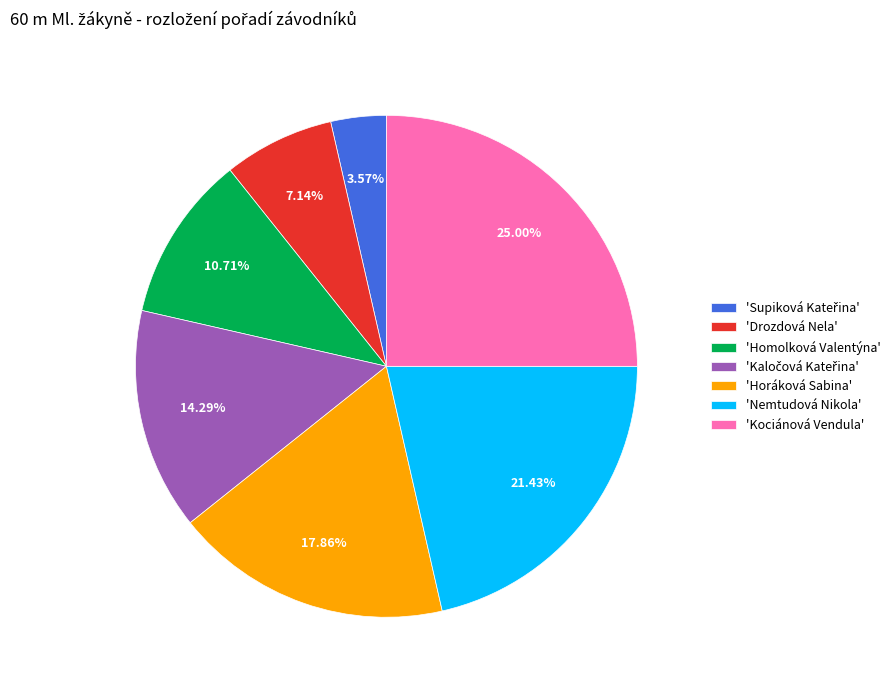

Count the number of slices in the pie.

7